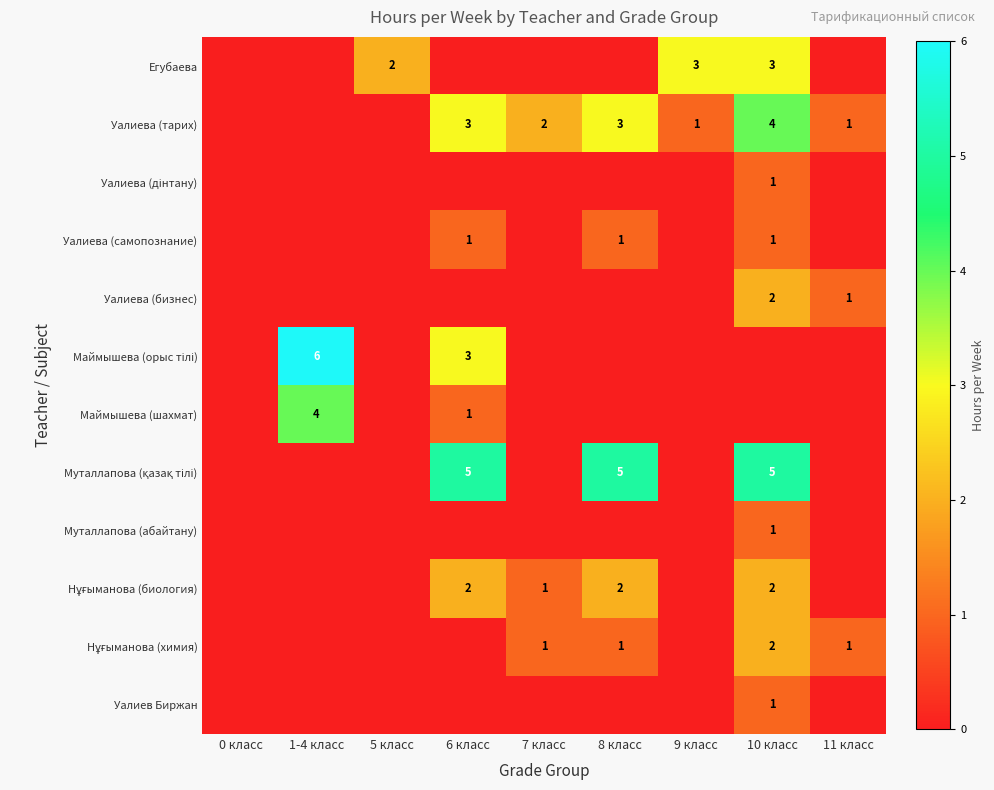

Which series changed the most between 10 класс and 11 класс?

Муталлапова (қазақ тілі)